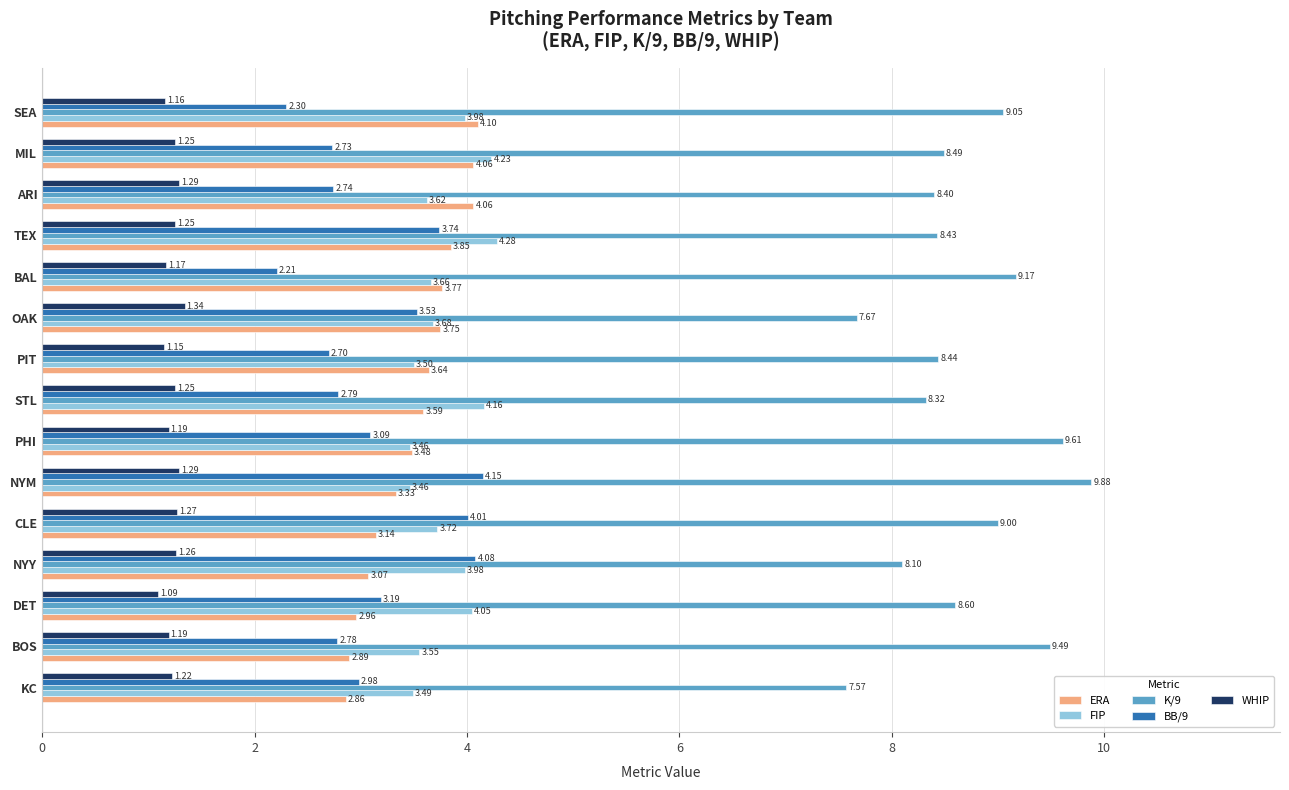

Between NYM and TEX, which series saw the biggest shift?

K/9